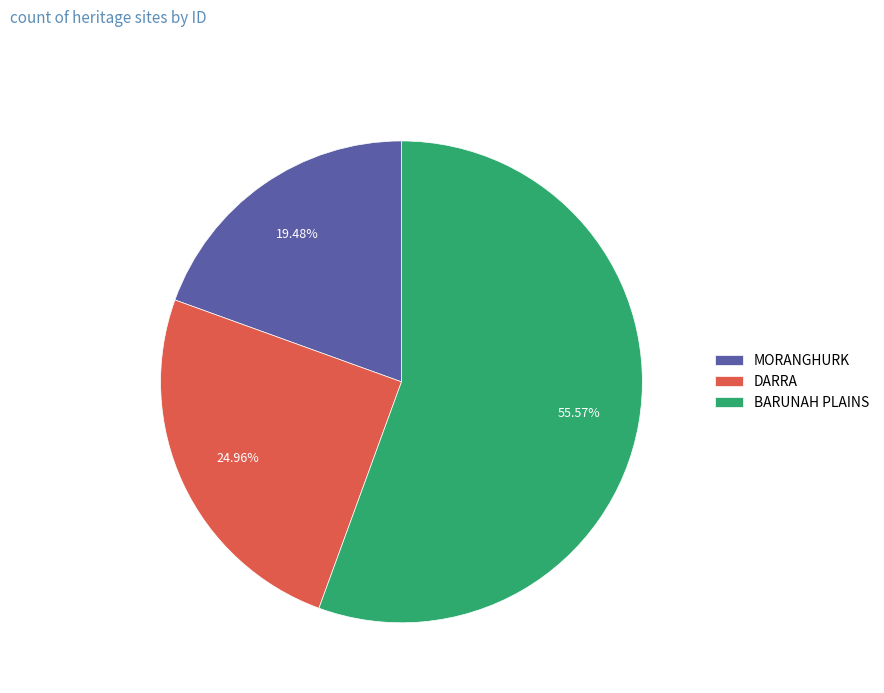

What portion of the pie excludes BARUNAH PLAINS?

44.4%